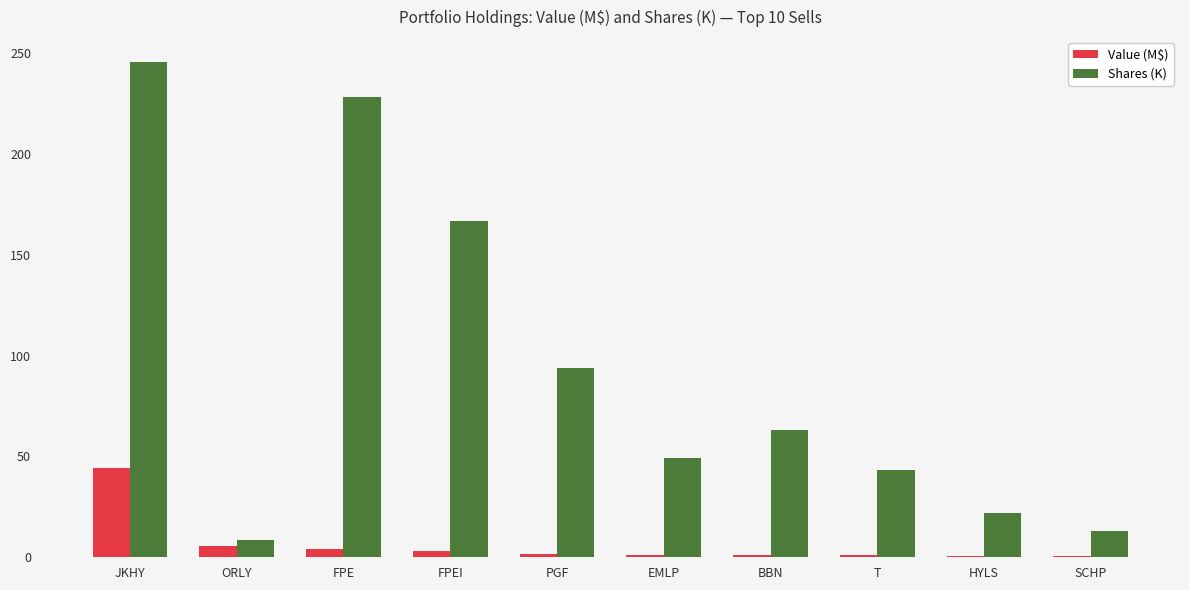

Which series has the widest spread of values?

Shares (K)